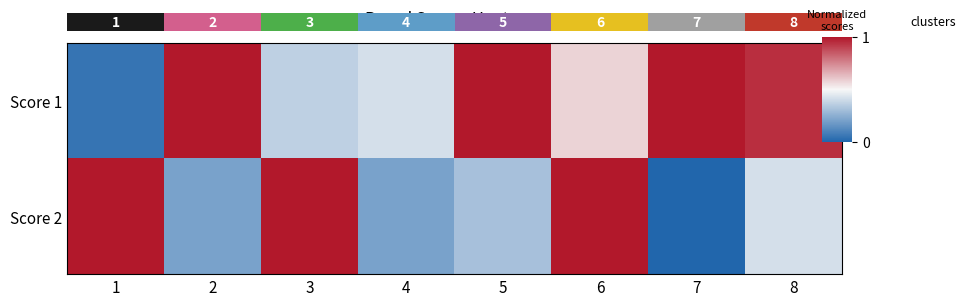

List the labels in order of Score 2 value, smallest first.

7, 2, 4, 5, 8, 1, 3, 6